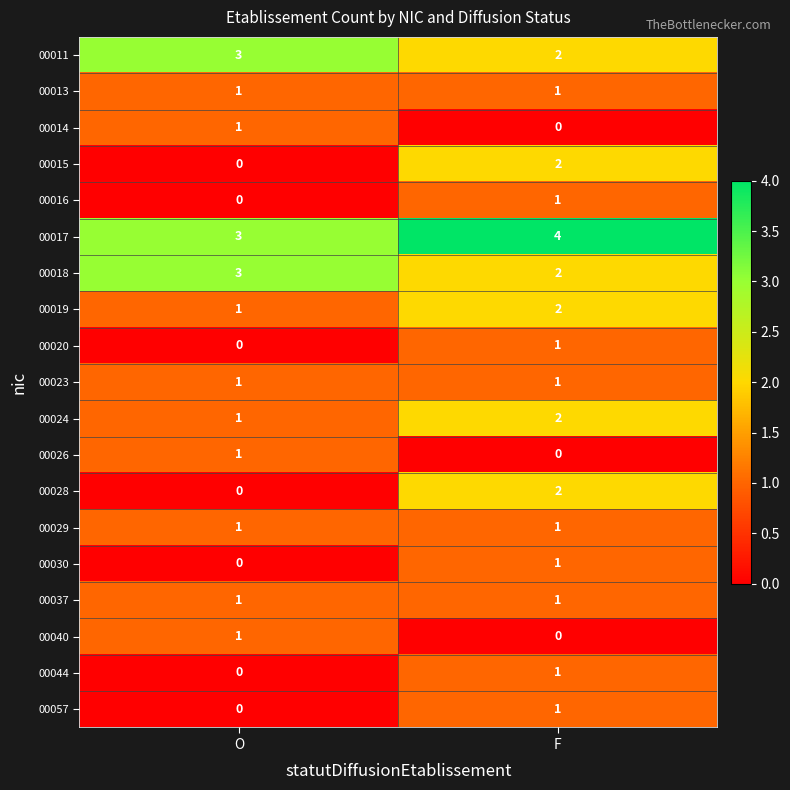

True or false: 00040 has a value of 1 at O.

True